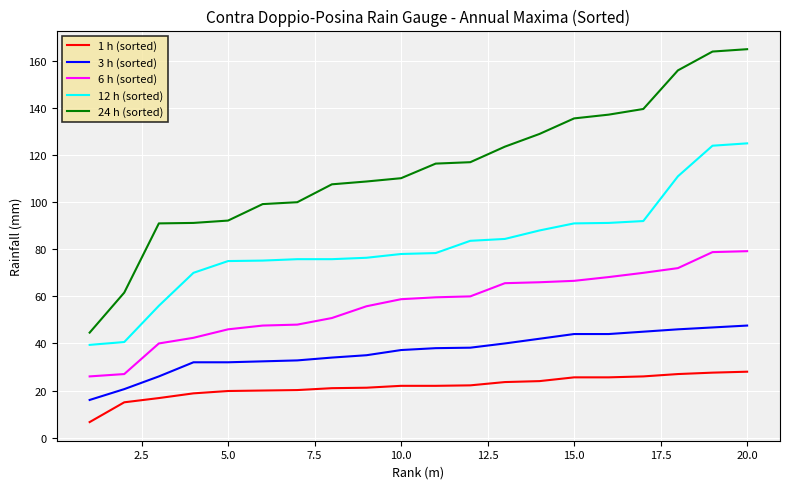

What is the greatest value displayed?

165.0